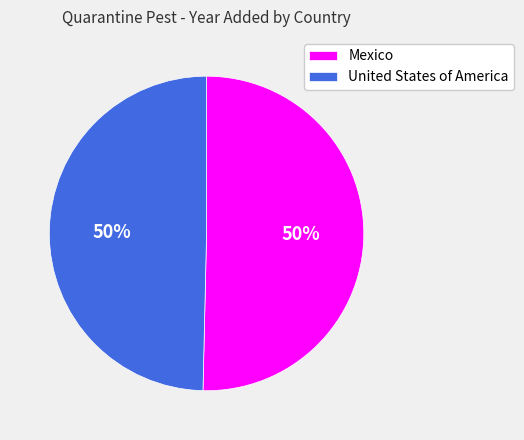

True or false: United States of America accounts for 50% of the total.

True